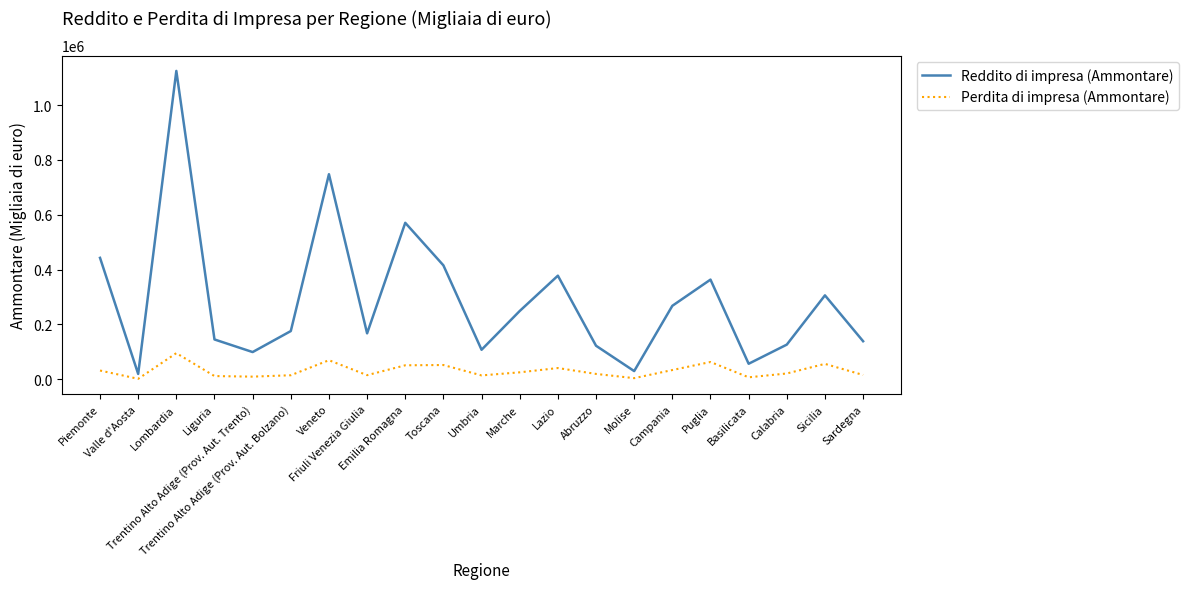

What is the smallest value displayed?

888